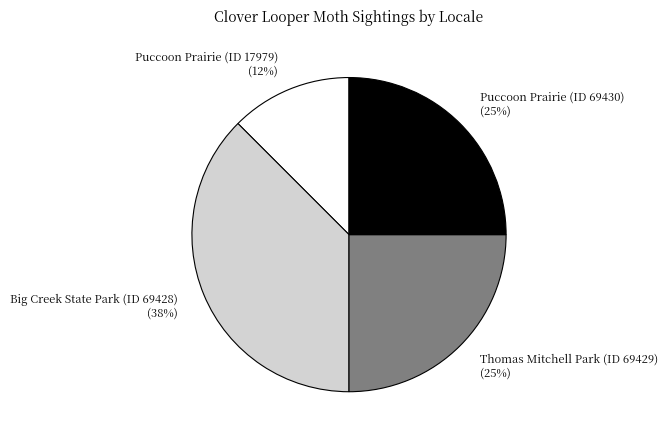

To the nearest percent, what is the average slice percentage?

25%